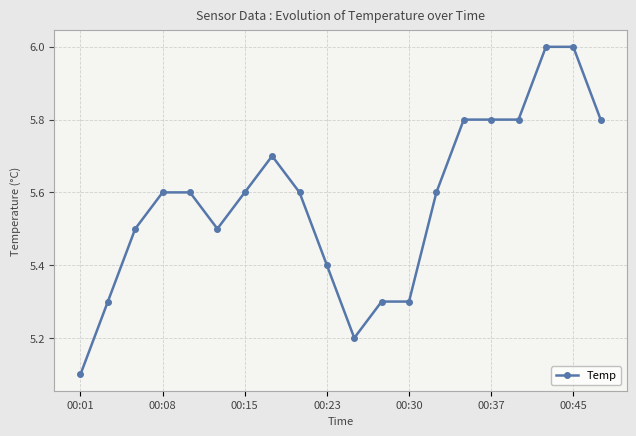

What is the difference between the second highest and second lowest values?

0.8